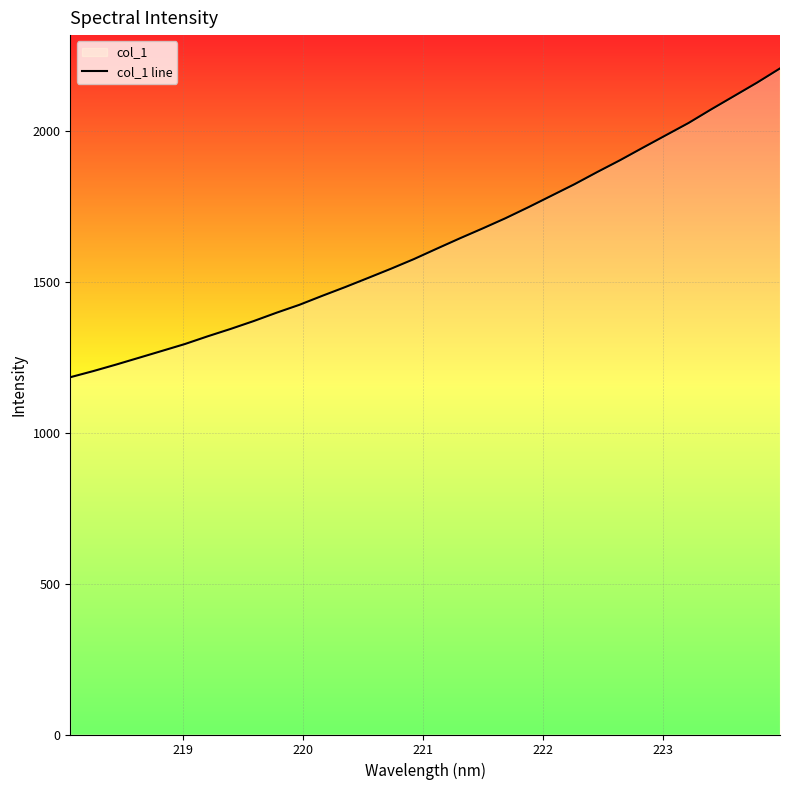

What is the difference between the maximum and minimum values?

1024.2